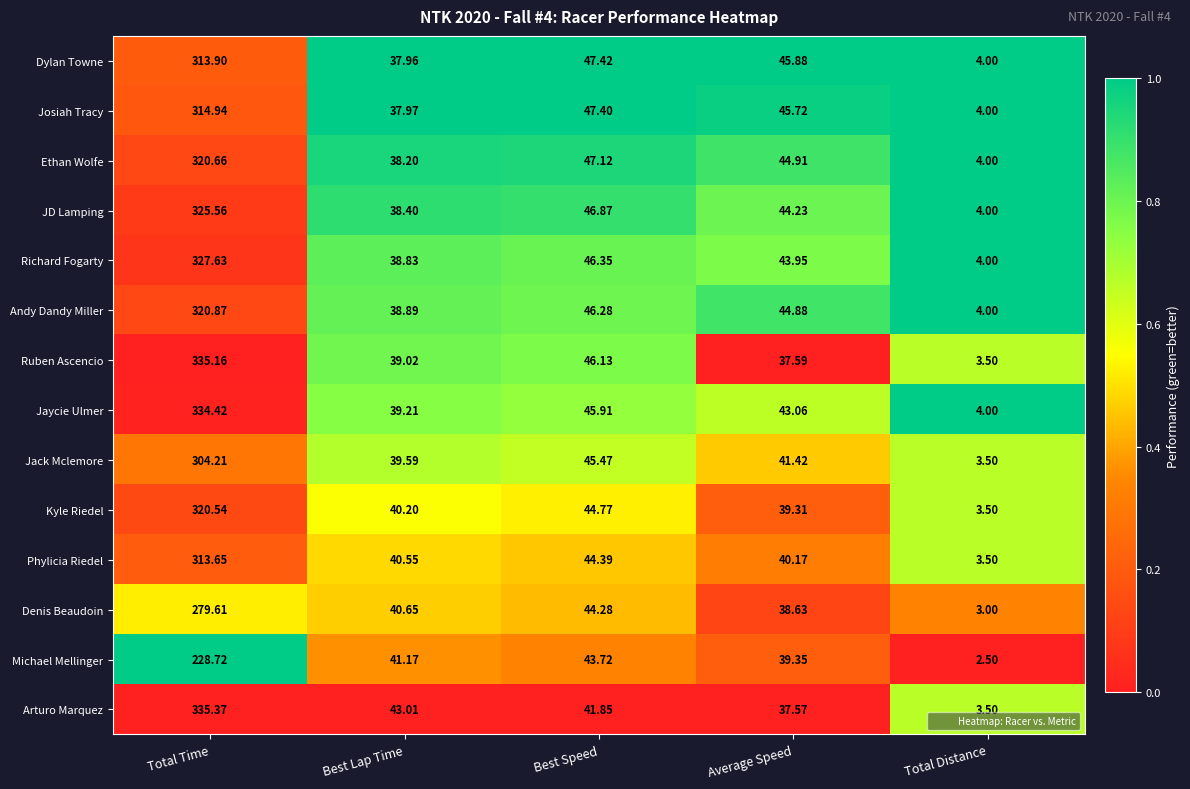

Which series has the largest total across all categories?

Jaycie Ulmer